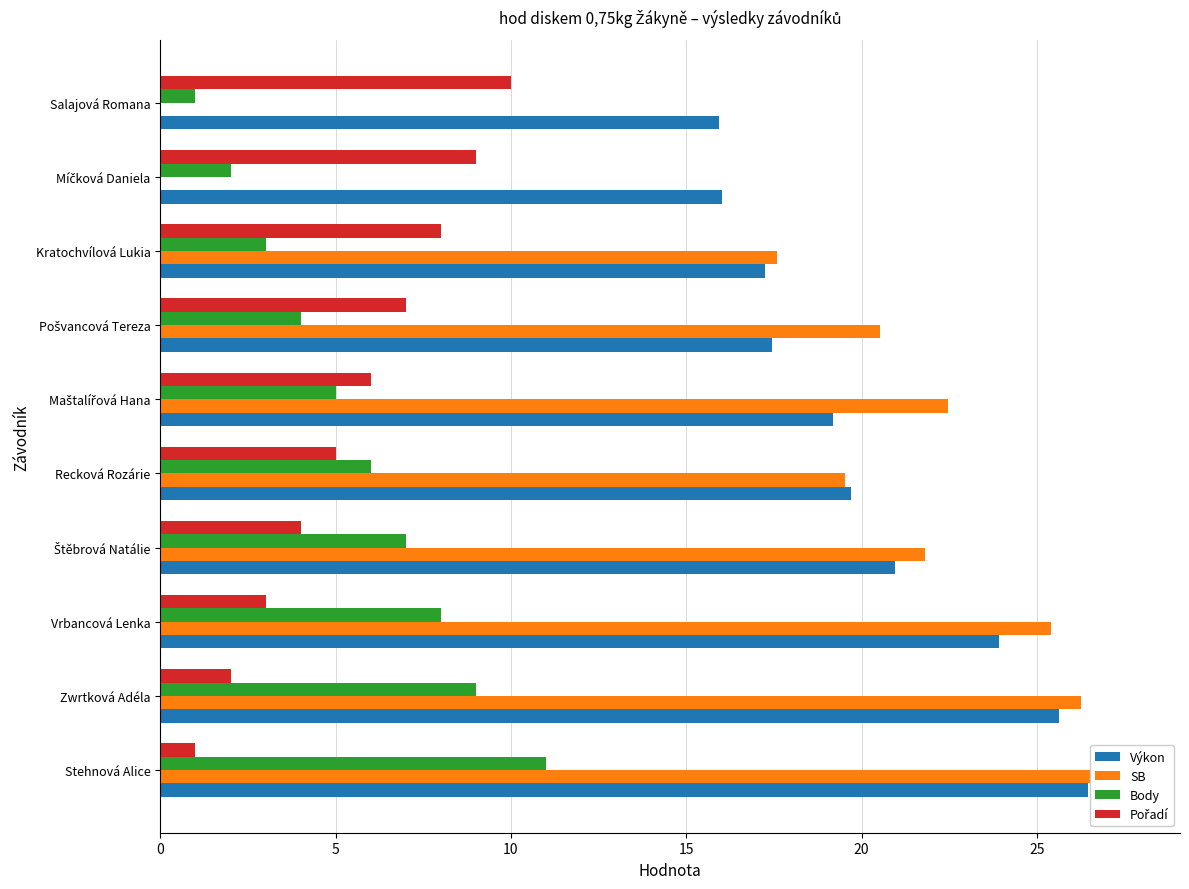

Reading left to right, list all the values displayed in this chart.

Výkon: 26.5	25.6	23.9	21.0	19.7	19.2	17.5	17.2	16.0	15.9
SB: 27.7	26.2	25.4	21.8	19.5	22.5	20.5	17.6	0.0	0.0
Body: 11.0	9.0	8.0	7.0	6.0	5.0	4.0	3.0	2.0	1.0
Pořadí: 1.0	2.0	3.0	4.0	5.0	6.0	7.0	8.0	9.0	10.0